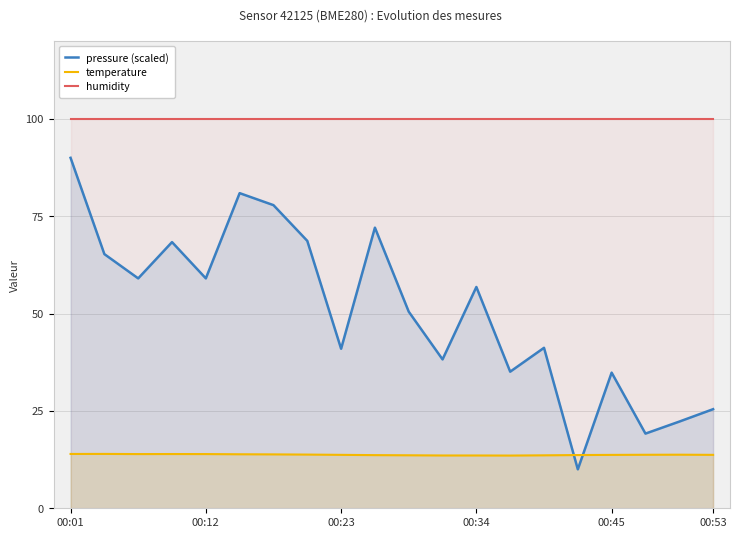

The humidity series shows 100.0 at 00:45. True or false?

True